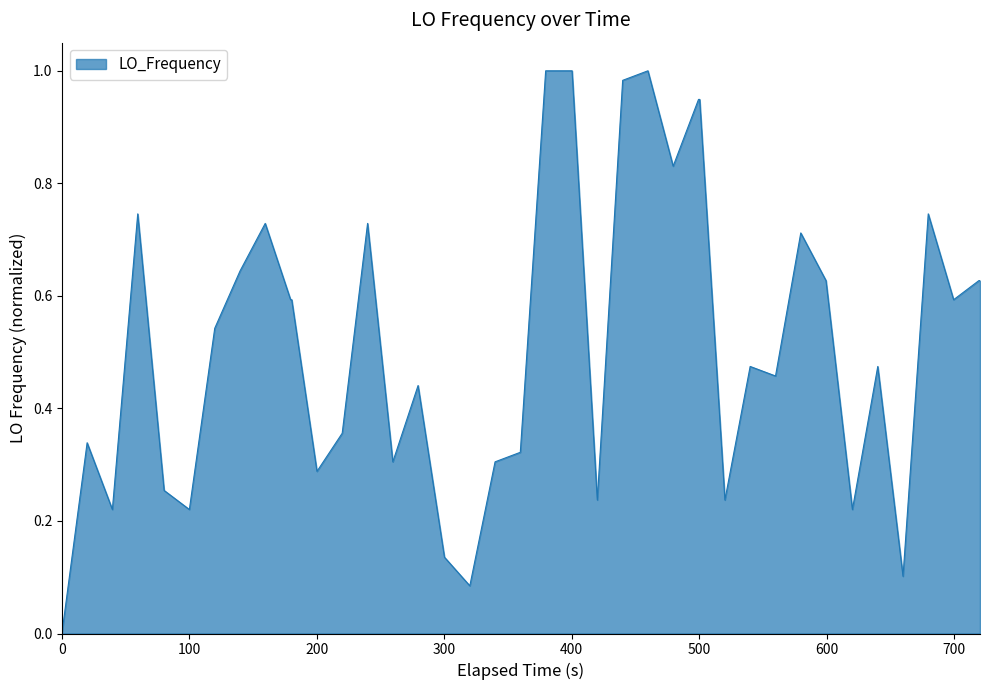

Reading right to left, list all the values displayed in this chart.

0.6	0.6	0.6	0.7	0.1	0.5	0.2	0.6	0.7	0.5	0.5	0.2	0.9	0.9	0.8	1.0	1.0	0.2	1.0	1.0	0.3	0.3	0.1	0.1	0.4	0.3	0.7	0.4	0.3	0.6	0.6	0.7	0.6	0.5	0.2	0.3	0.7	0.2	0.3	0.0